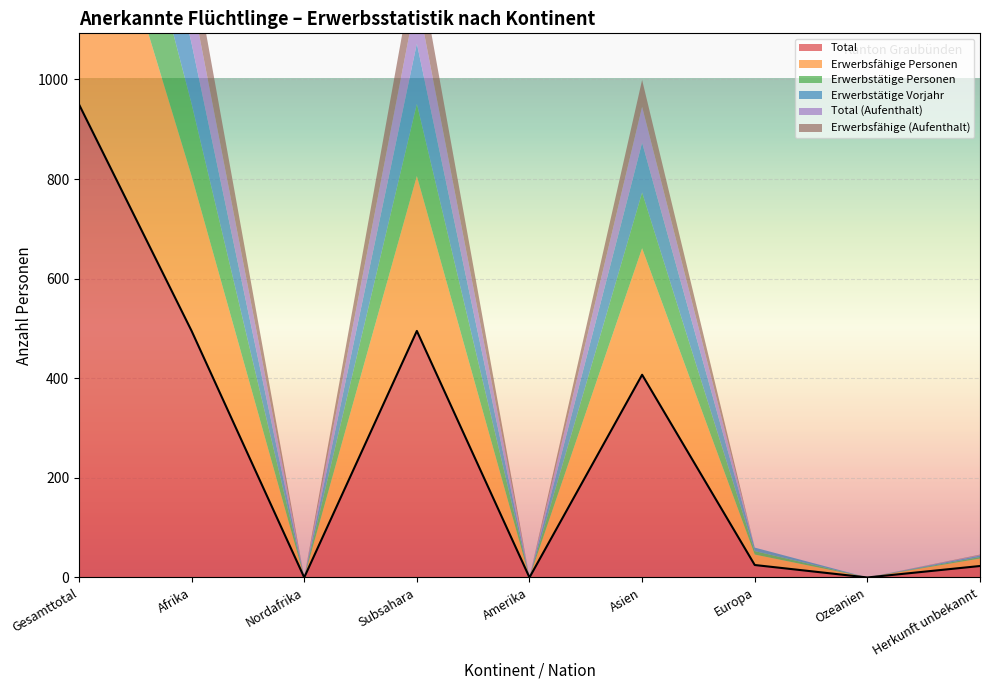

Which series changed the most between Nordafrika and Subsahara?

Total